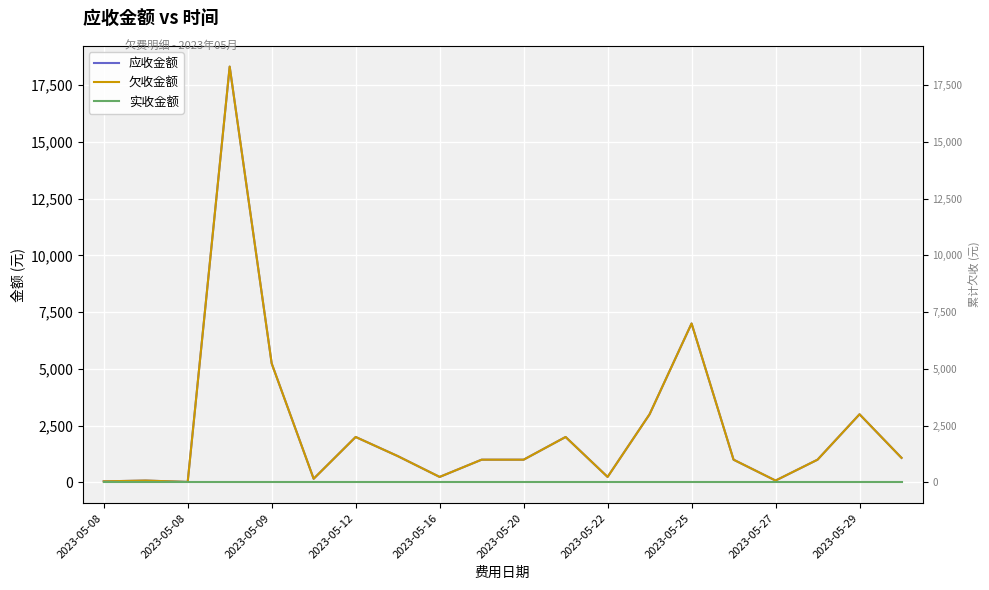

True or false: 应收金额 has more than 0 interior local peaks.

True